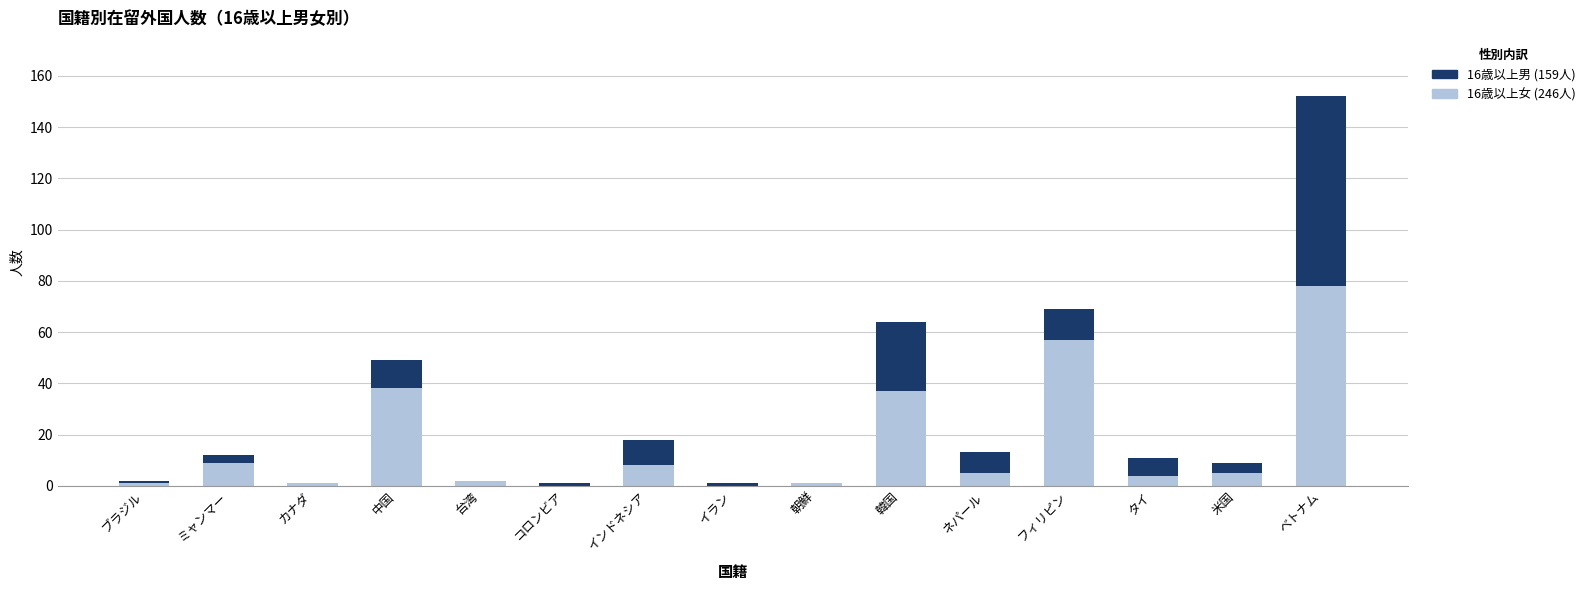

Are the bars horizontal?

No